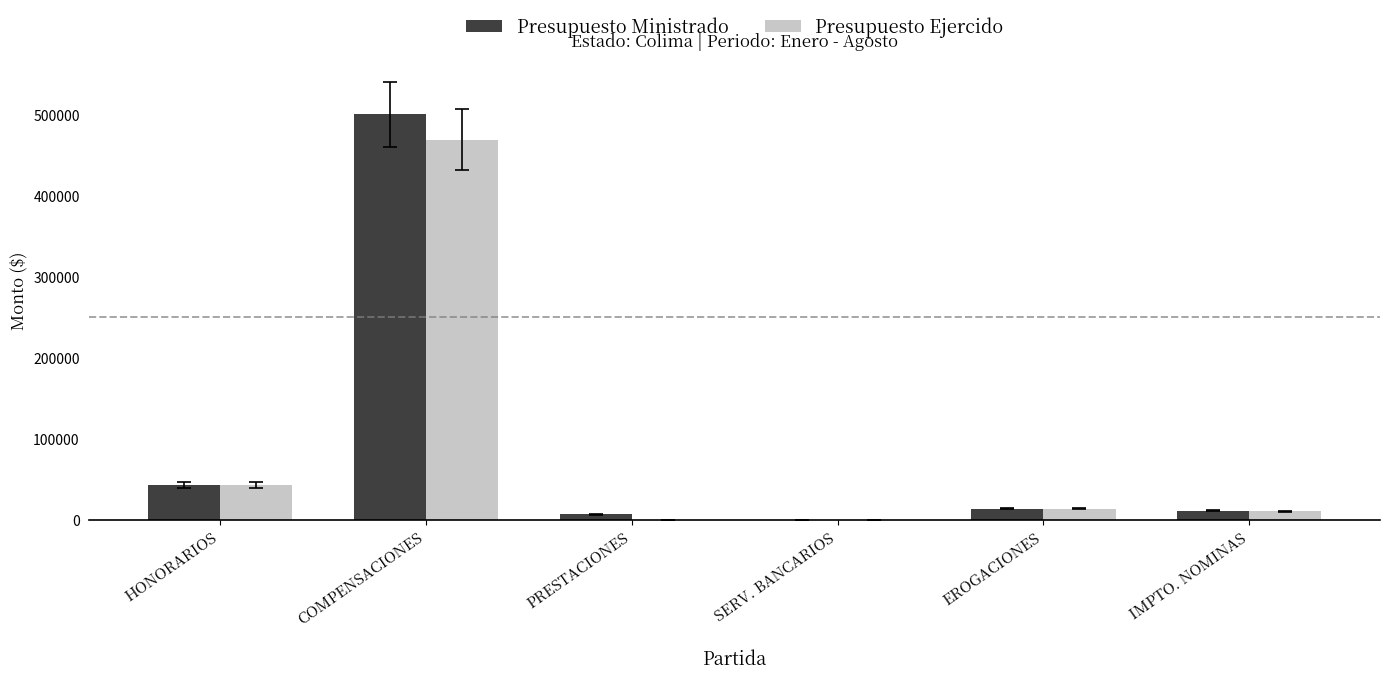

What is the sum of the Presupuesto Ministrado values at COMPENSACIONES and SERV. BANCARIOS?

500343.4